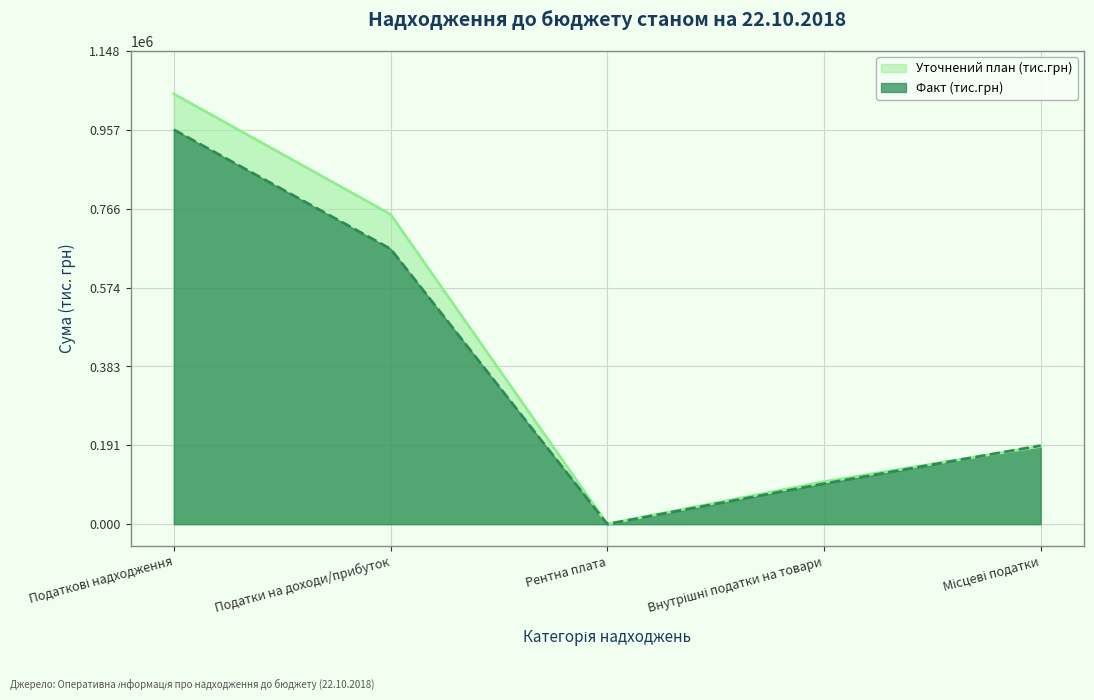

How many lines are shown in the chart?

2